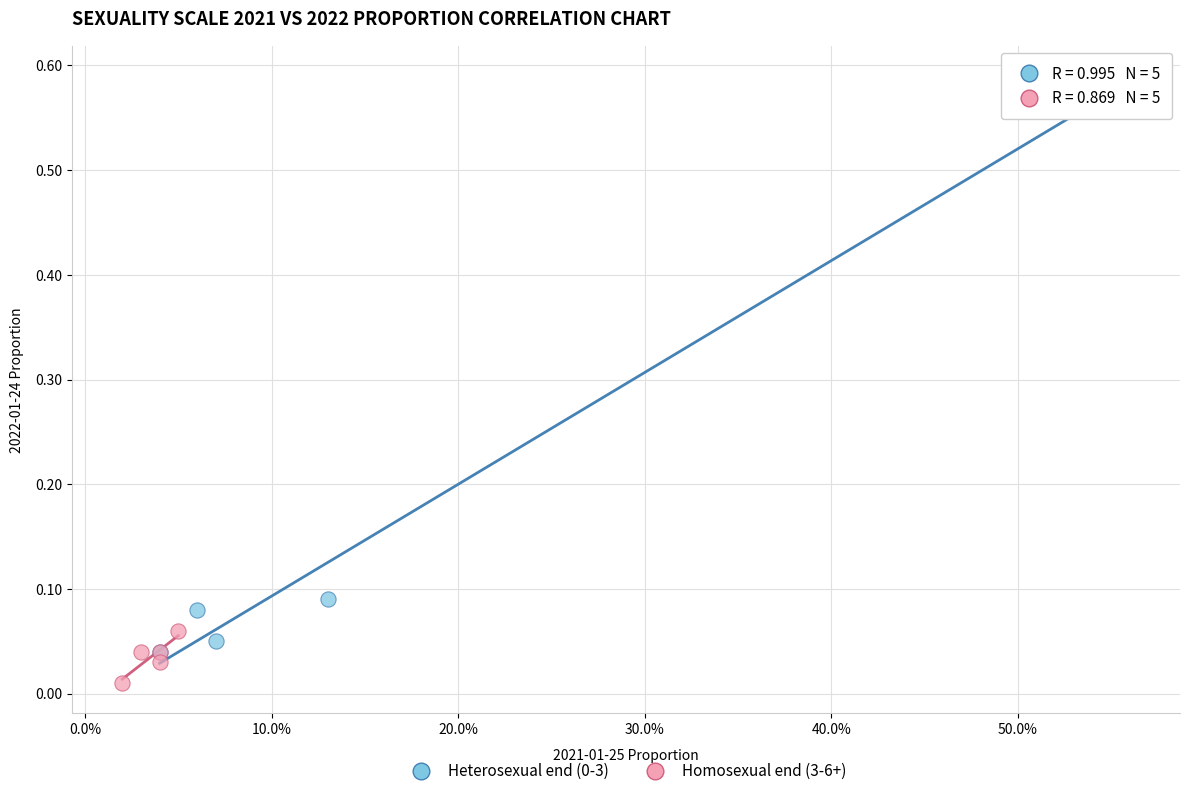

Which series reaches the minimum Y coordinate?

Homosexual end (3-6+)